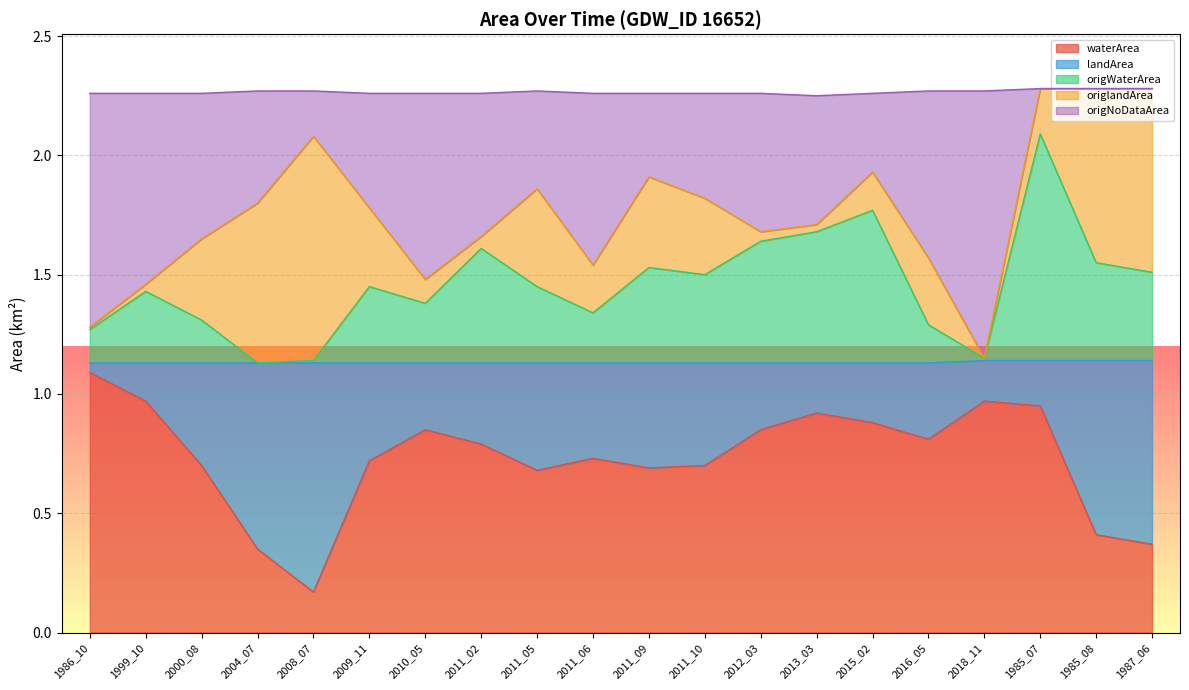

What is the difference between the maximum and minimum values in the waterArea series?

0.9